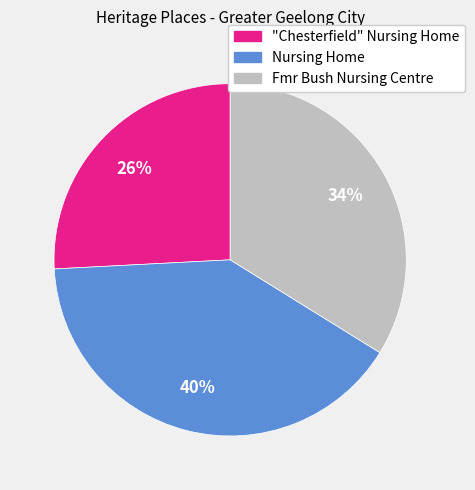

What percentage is the "Chesterfield" Nursing Home slice, to the nearest percent?

26%